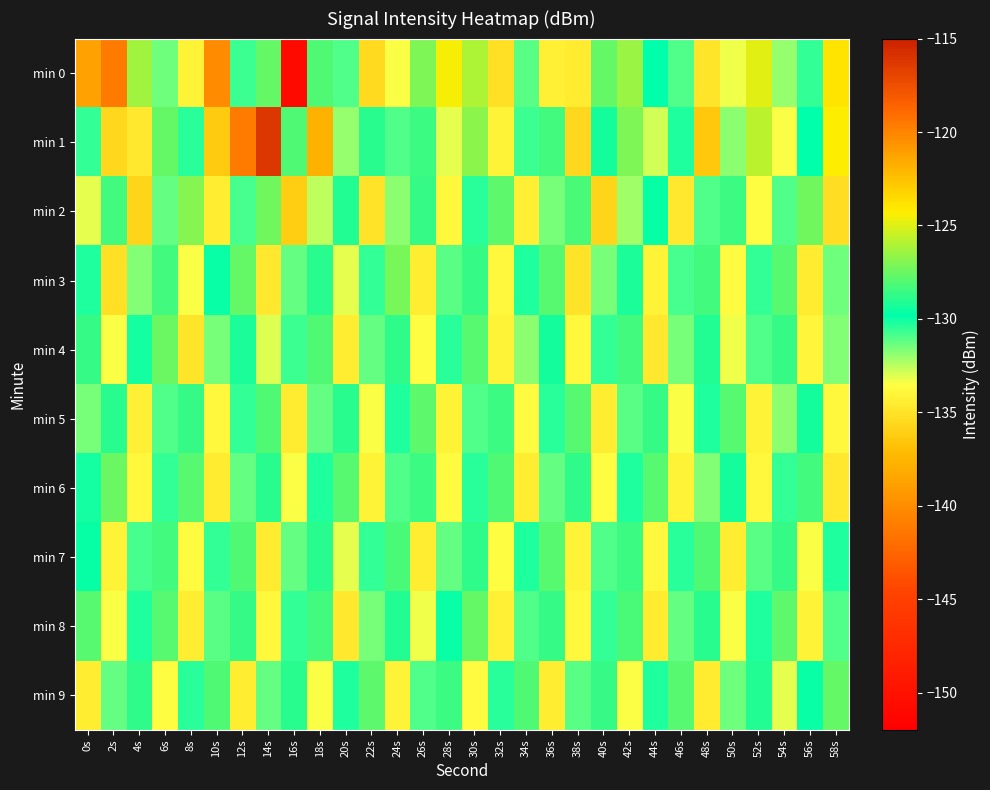

Which label corresponds to the largest value in the chart?

14s